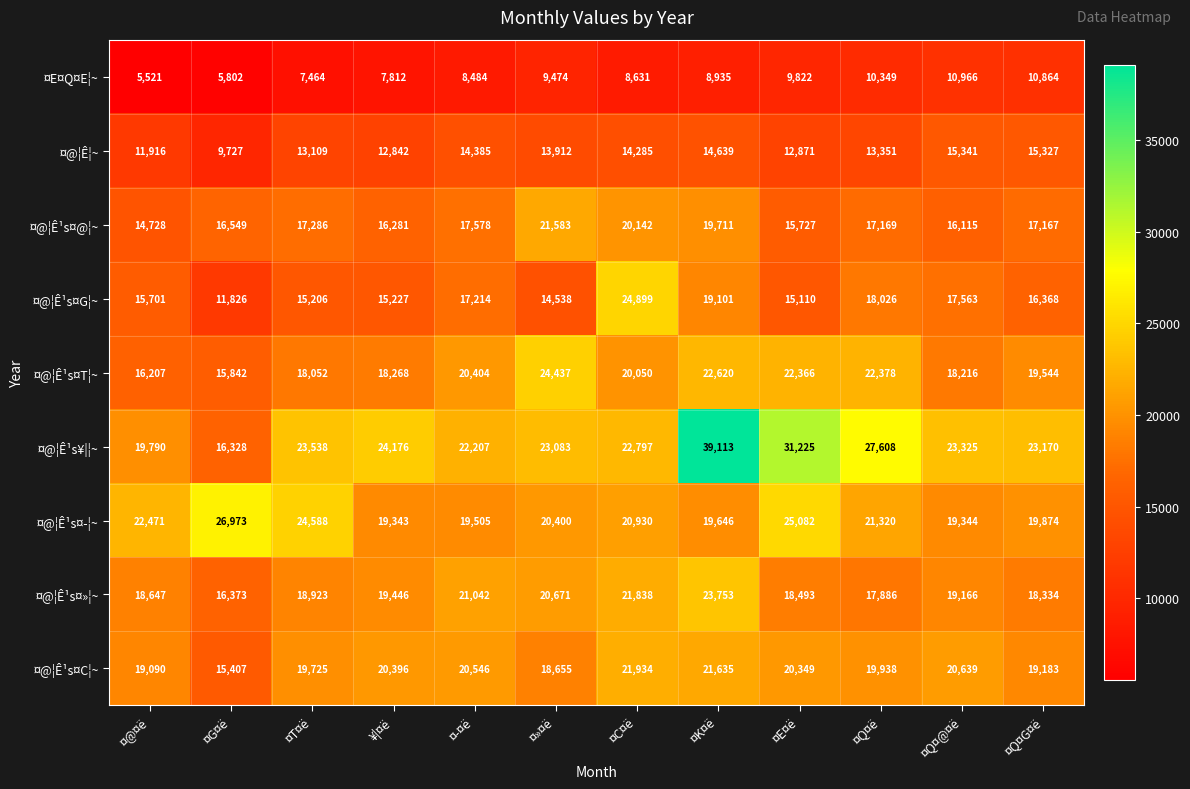

Count the number of data series in this chart.

9